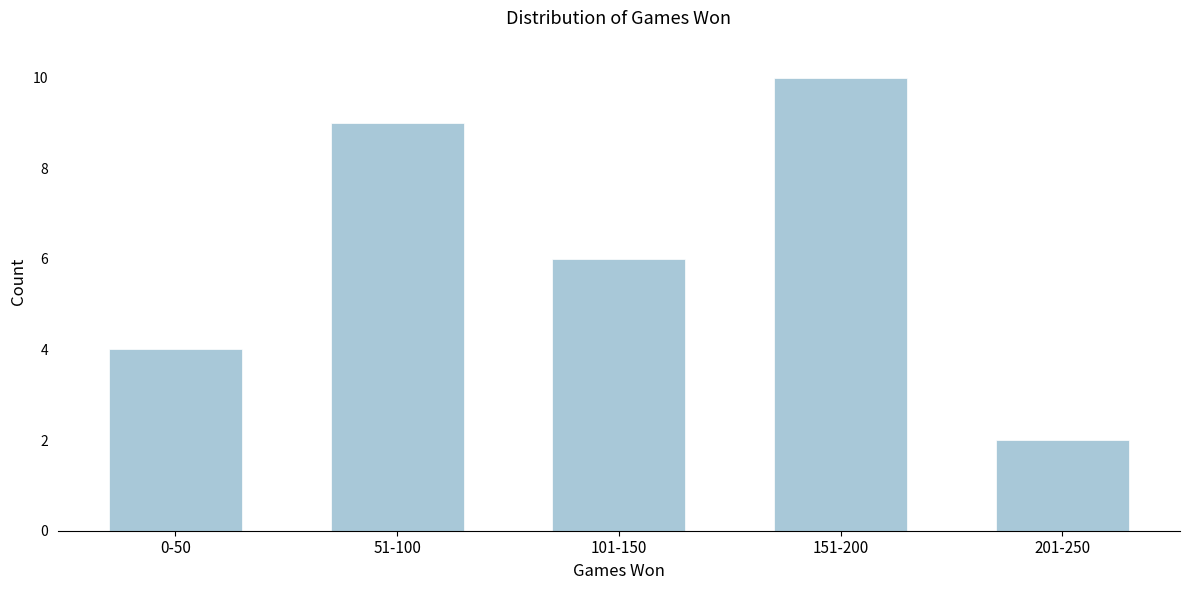

Reading left to right, transcribe all the data shown in this chart.

4	9	6	10	2